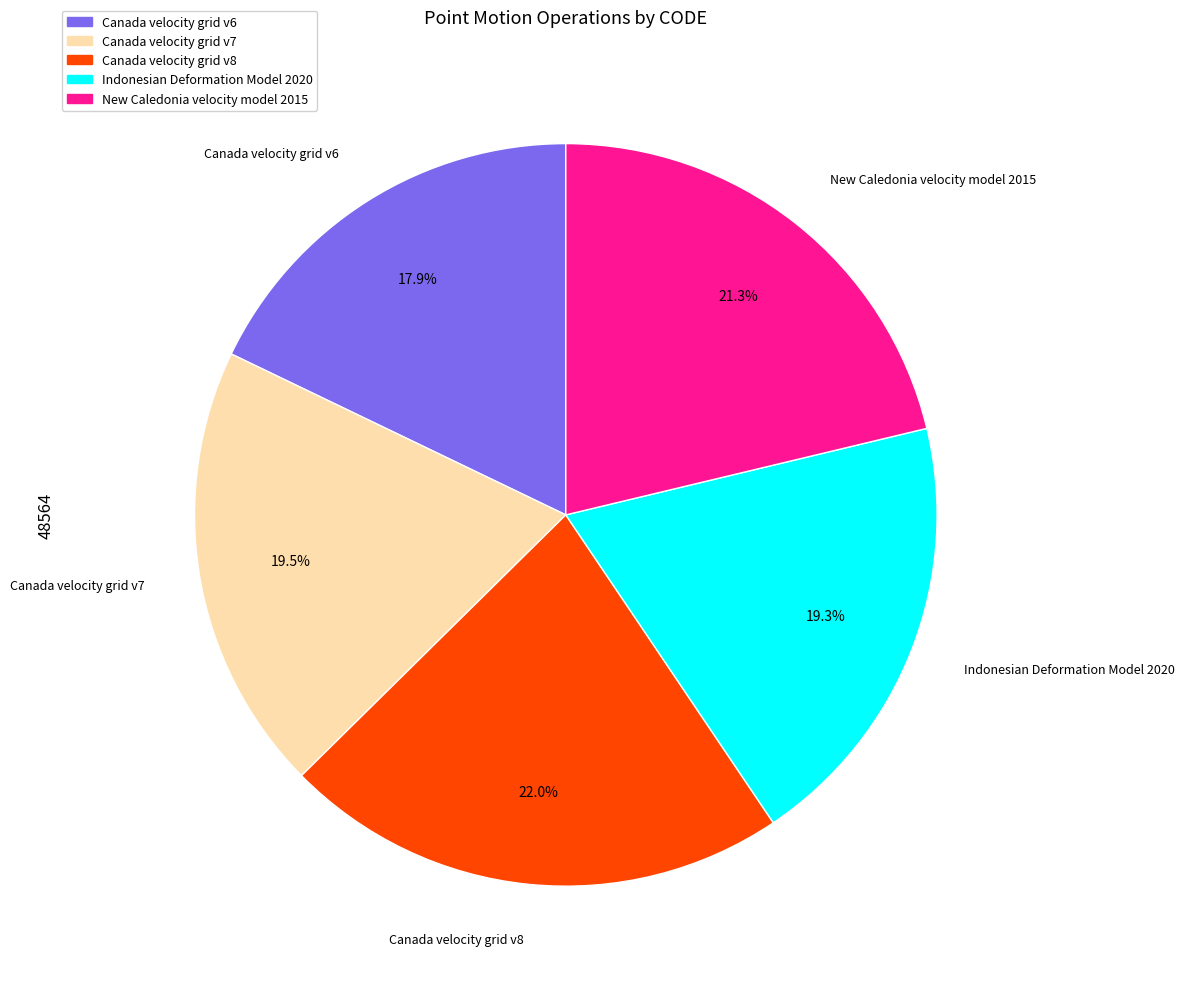

How many slices are in this pie chart?

5